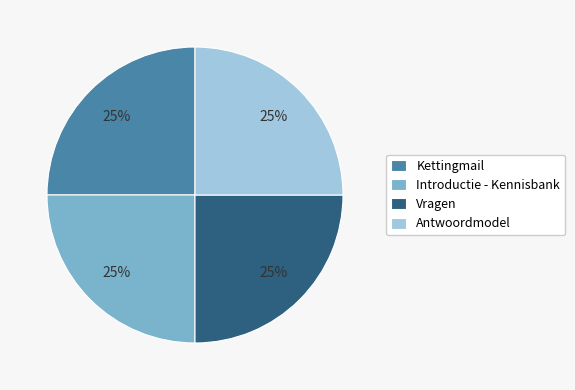

What is the ratio of the value at Introductie - Kennisbank to the value at Antwoordmodel?

1.0